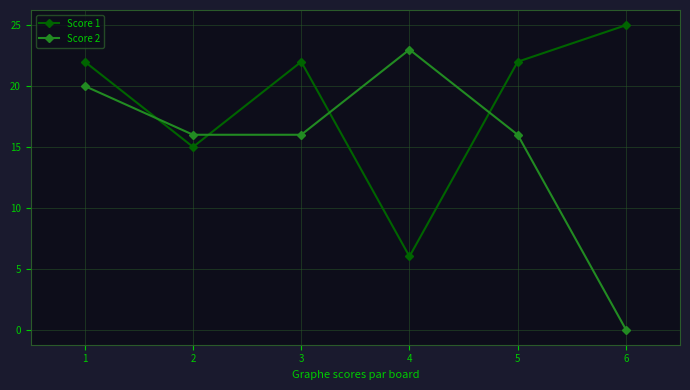

Is it true that Score 1 equals 11 at 1?

False